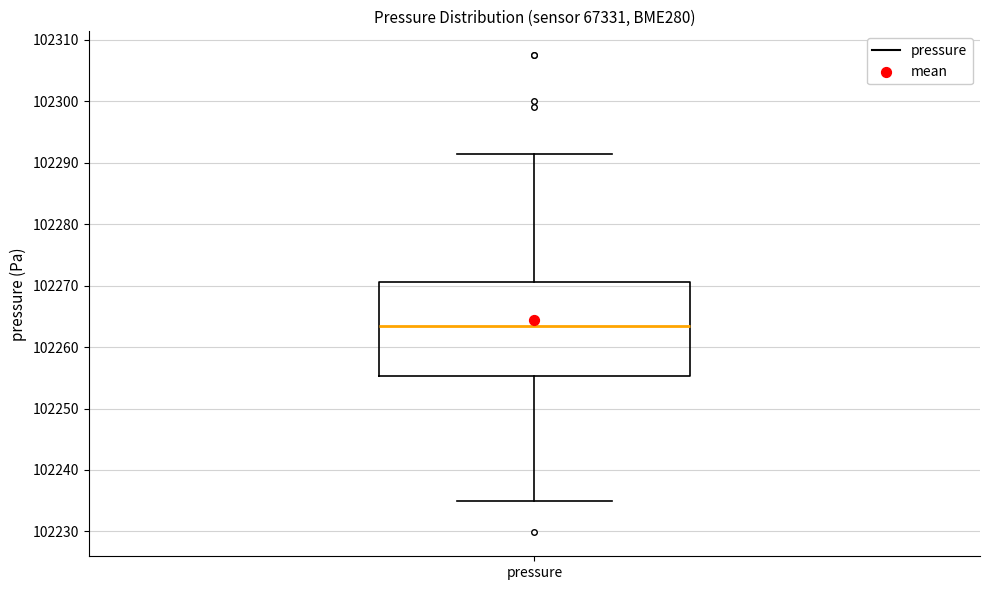

Read this box plot against the y-axis: the position of the median line, the range covered by the box, and the ends of both whiskers. The values are not printed on the chart, so give them approximately, as read against the axis.

median 102263, box 102255 to 102271, whiskers 102235 to 102291